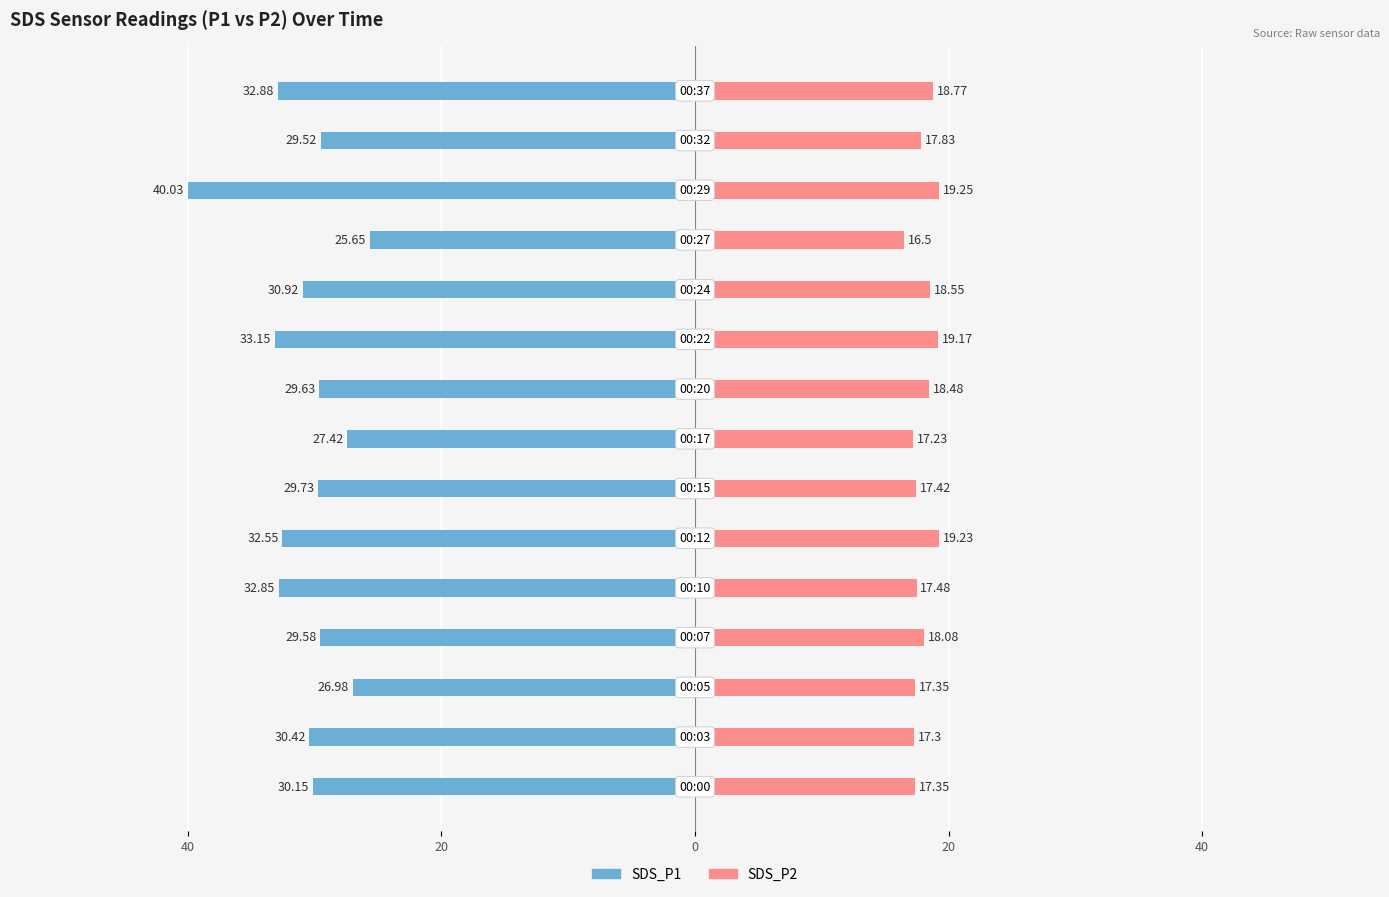

The SDS_P1 series shows -29.6 at 8. True or false?

True